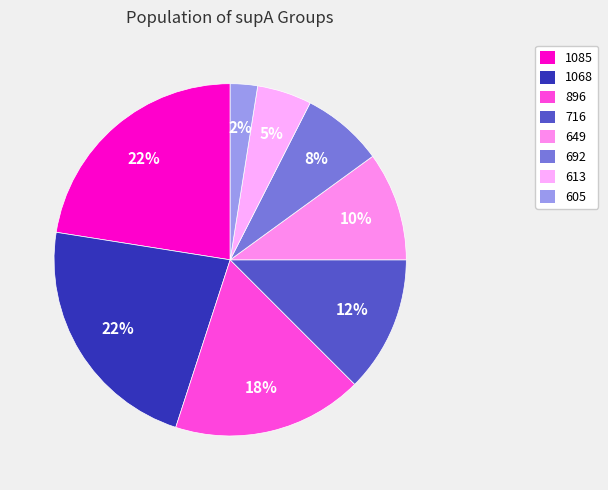

Rank the categories by value from highest to lowest.

supA=1085, supA=1068, supA=896, supA=716, supA=692, supA=649, supA=613, supA=605